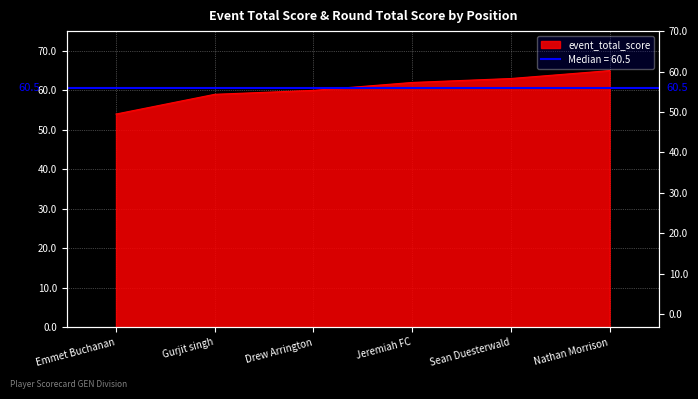

How many categories are shown in the chart?

6